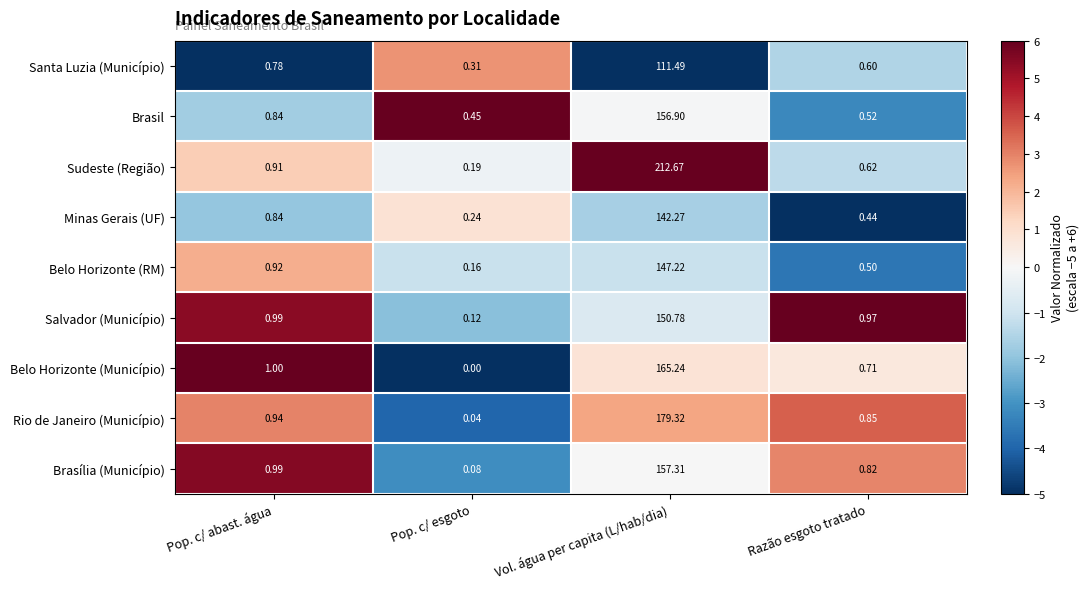

Rank the series at Vol. água per capita (L/hab/dia) from highest to lowest value.

Sudeste (Região), Rio de Janeiro (Município), Belo Horizonte (Município), Brasília (Município), Brasil, Salvador (Município), Belo Horizonte (RM), Minas Gerais (UF), Santa Luzia (Município)